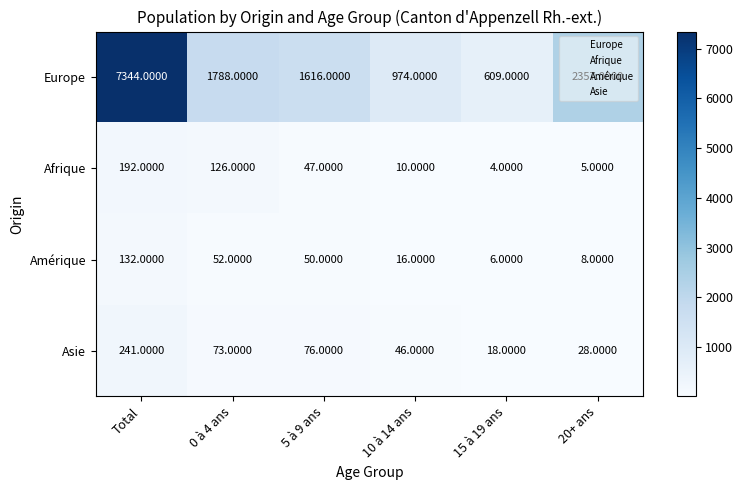

Count the number of categories in the chart.

6